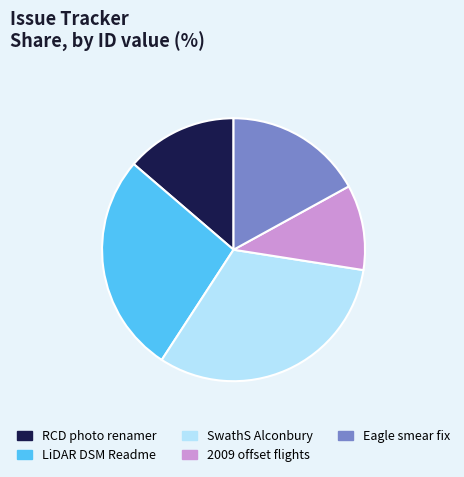

Approximately how many times larger is the value at SwathS Alconbury compared to 2009 offset flights?

3.0